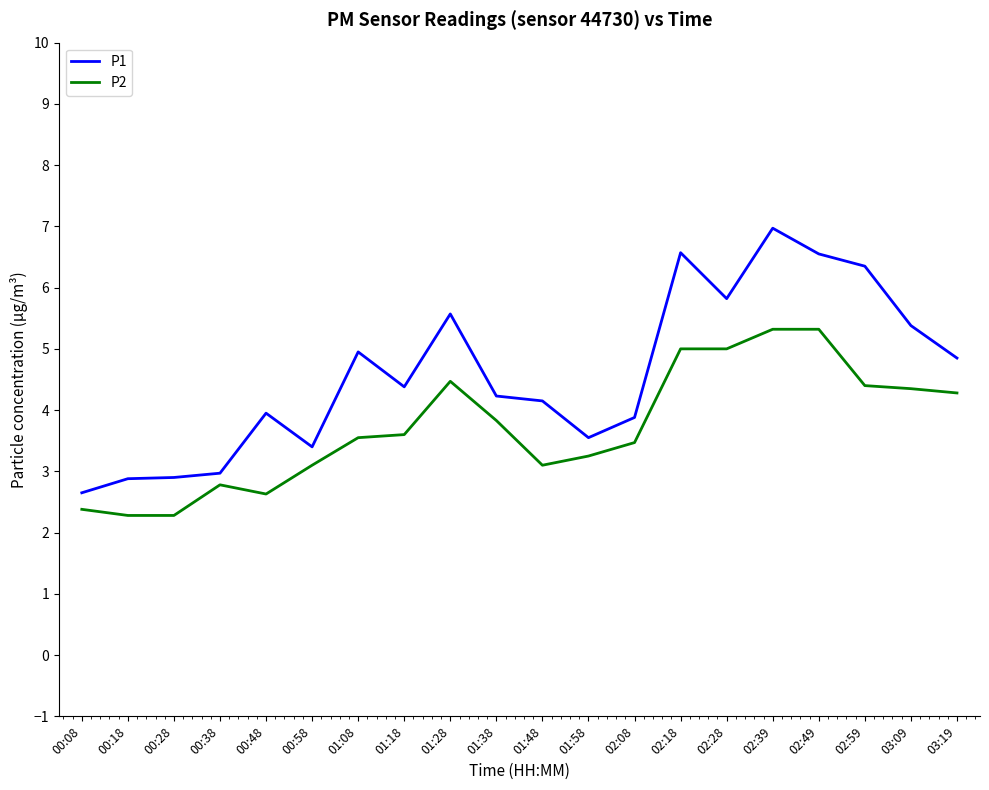

At 02:28, list the series in order from largest to smallest.

P1, P2